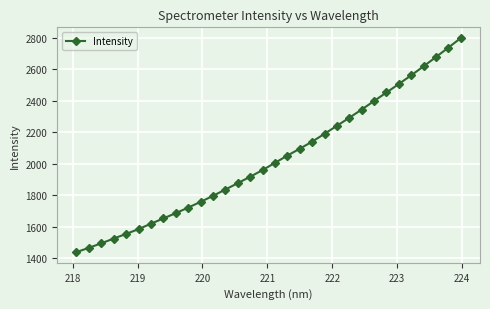

What is the maximum value shown in the chart?

2797.9